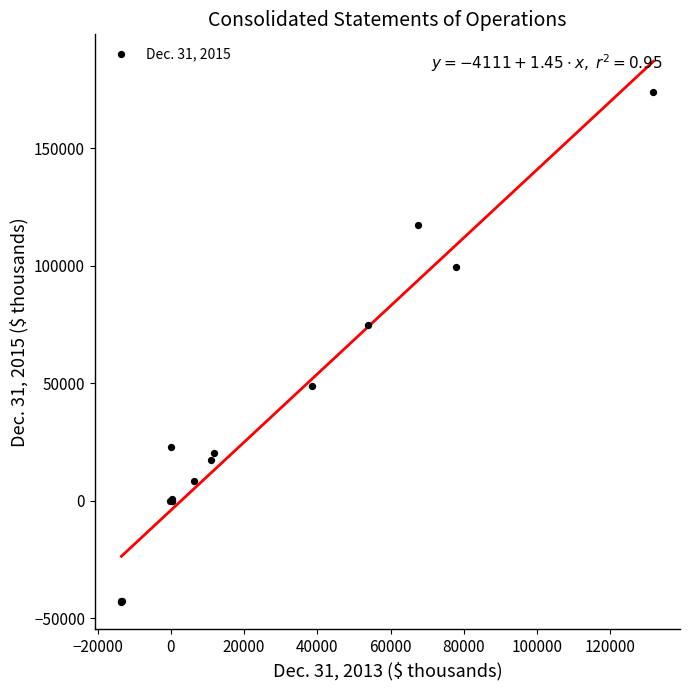

What Y value in the scatter plot is closest to 65303?

74571